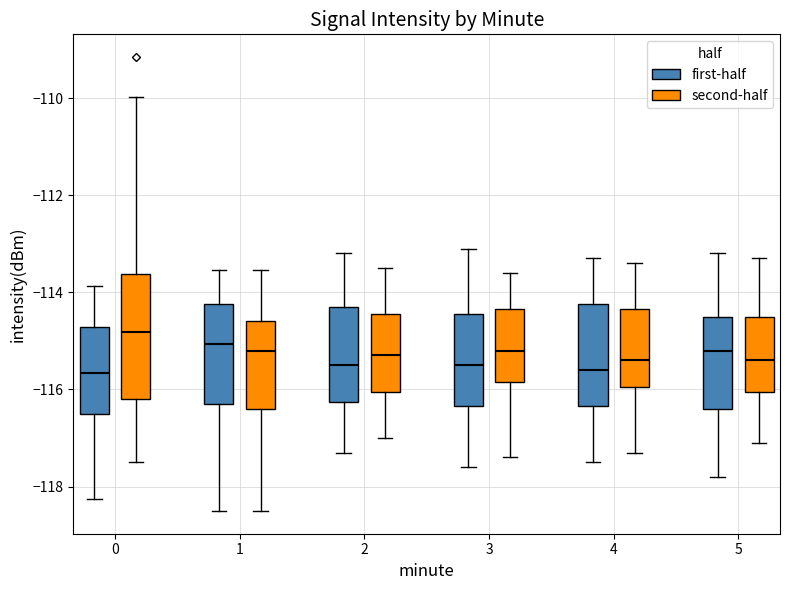

Reading left to right, read every box against the y-axis: the position of its median line, the range the box covers, and the ends of its whiskers. The values are not printed on the chart, so give them approximately, as read against the axis.

0 (first-half): median -115.6, box -116.6 to -114.8, whiskers -118.2 to -113.8
0 (second-half): median -114.8, box -116.2 to -113.6, whiskers -117.4 to -110.0
1 (first-half): median -115.0, box -116.4 to -114.2, whiskers -118.6 to -113.6
1 (second-half): median -115.2, box -116.4 to -114.6, whiskers -118.6 to -113.6
2 (first-half): median -115.4, box -116.2 to -114.2, whiskers -117.2 to -113.2
2 (second-half): median -115.2, box -116.0 to -114.4, whiskers -117.0 to -113.4
3 (first-half): median -115.4, box -116.4 to -114.4, whiskers -117.6 to -113.0
3 (second-half): median -115.2, box -115.8 to -114.4, whiskers -117.4 to -113.6
4 (first-half): median -115.6, box -116.4 to -114.2, whiskers -117.4 to -113.2
4 (second-half): median -115.4, box -116.0 to -114.4, whiskers -117.2 to -113.4
5 (first-half): median -115.2, box -116.4 to -114.4, whiskers -117.8 to -113.2
5 (second-half): median -115.4, box -116.0 to -114.4, whiskers -117.0 to -113.2